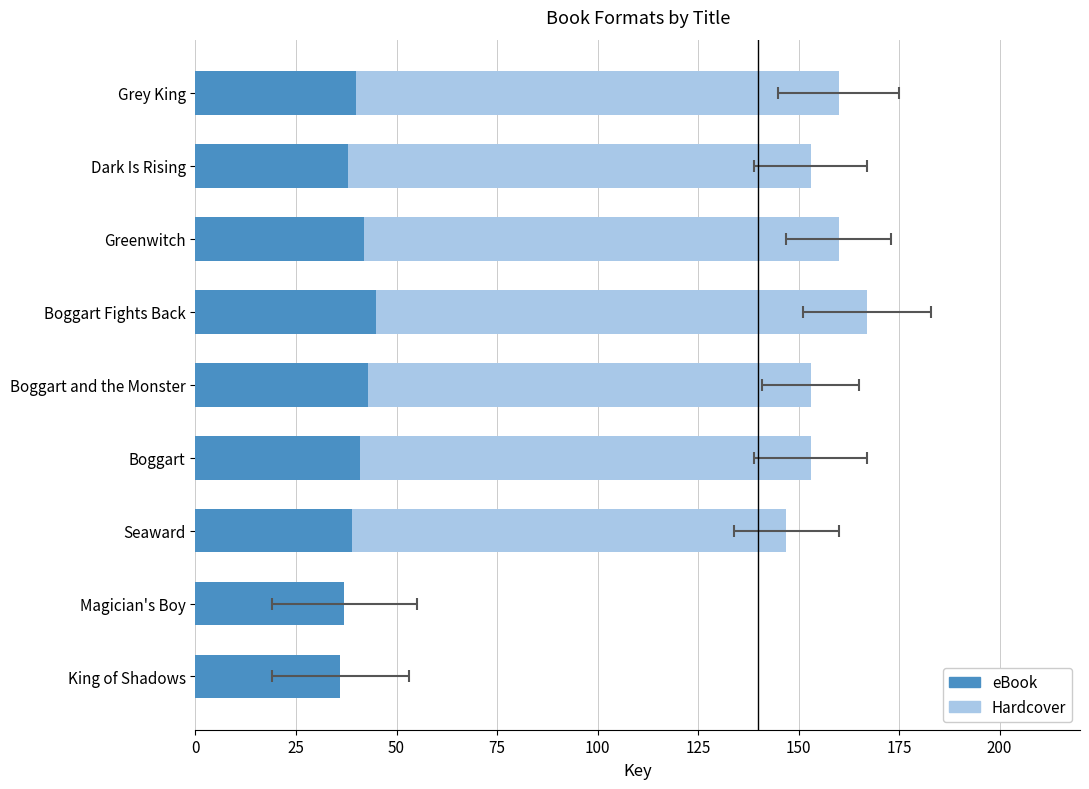

What are all the series names shown in the legend?

eBook, Hardcover